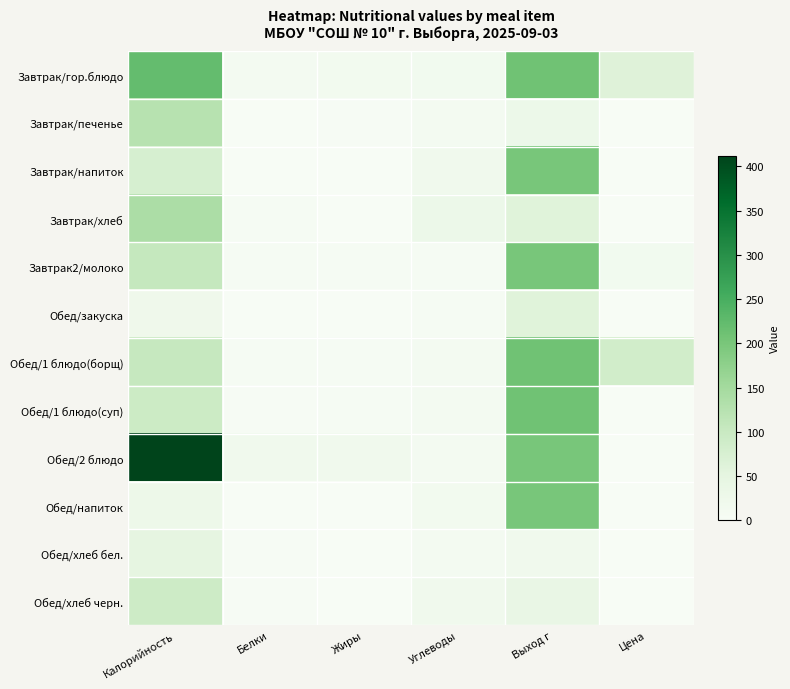

How many distinct data groups are displayed?

12